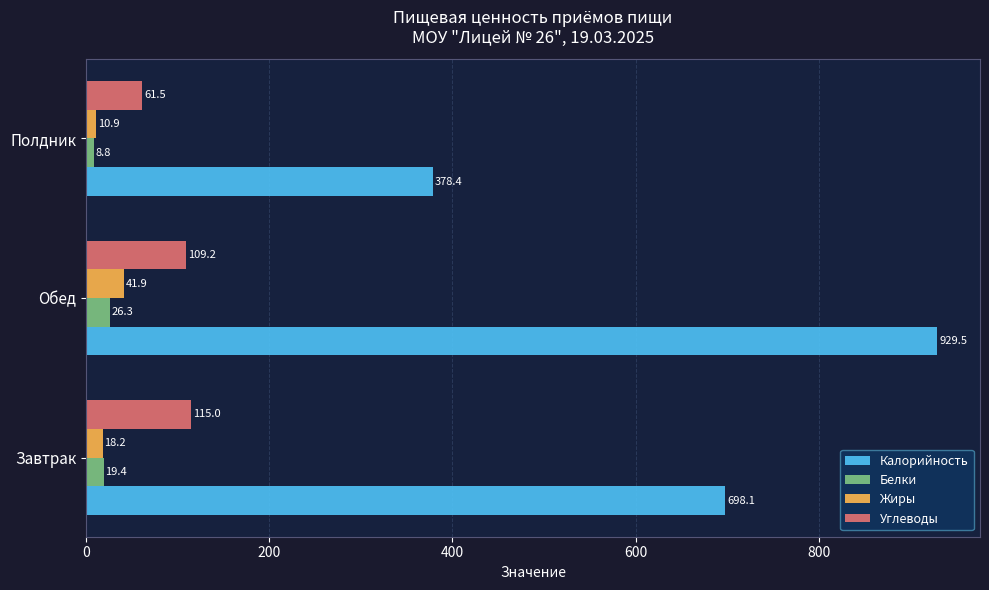

What is the minimum value shown in the chart?

8.8